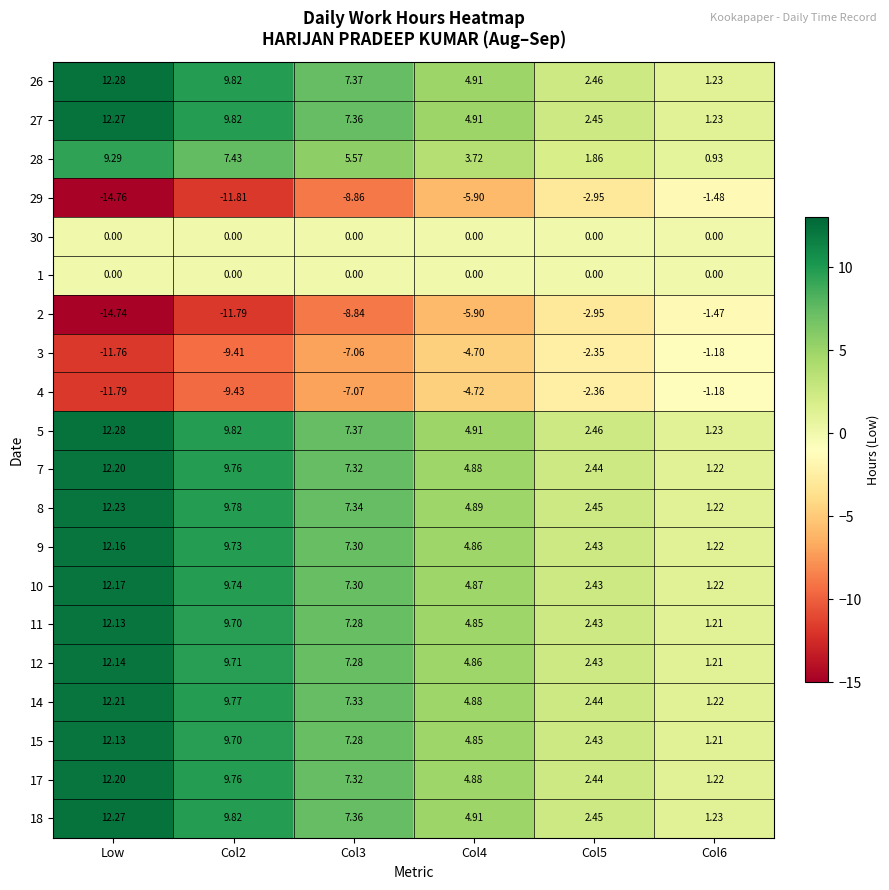

Is the value of 28 at Col6 greater than the value of 2 at Col2?

Yes